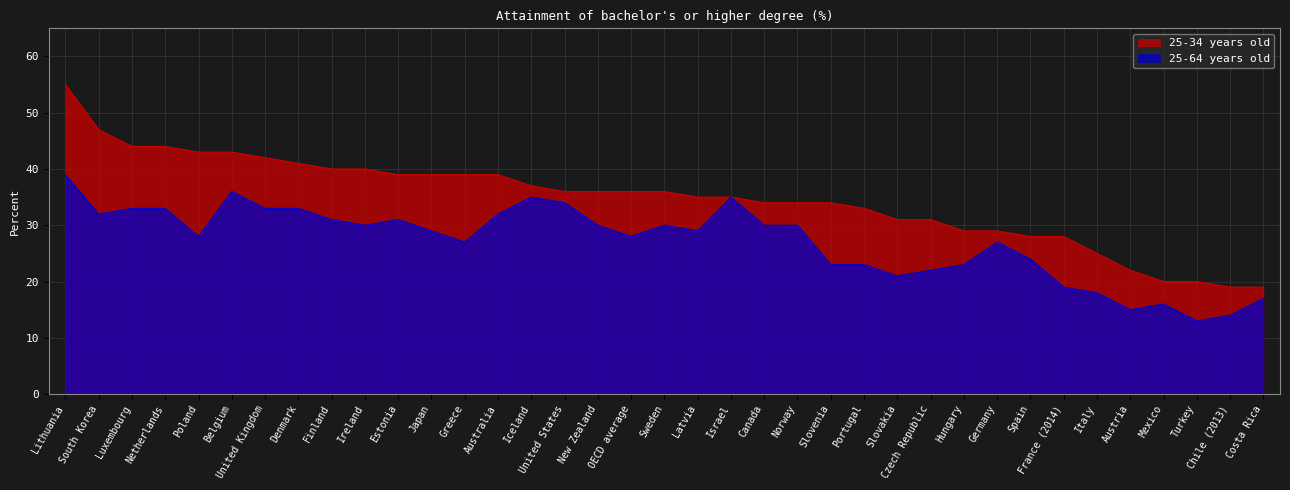

Where does the 25-64 years old series first go above 29?

Lithuania